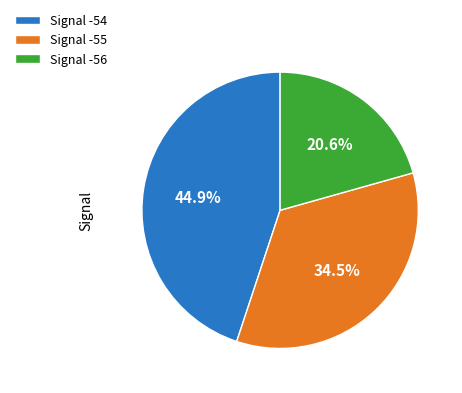

Which slice is the largest?

Signal -54